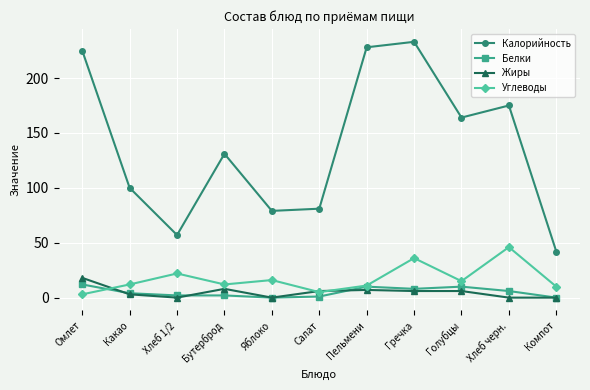

True or false: Белки has a value of 0 at Яблоко.

True